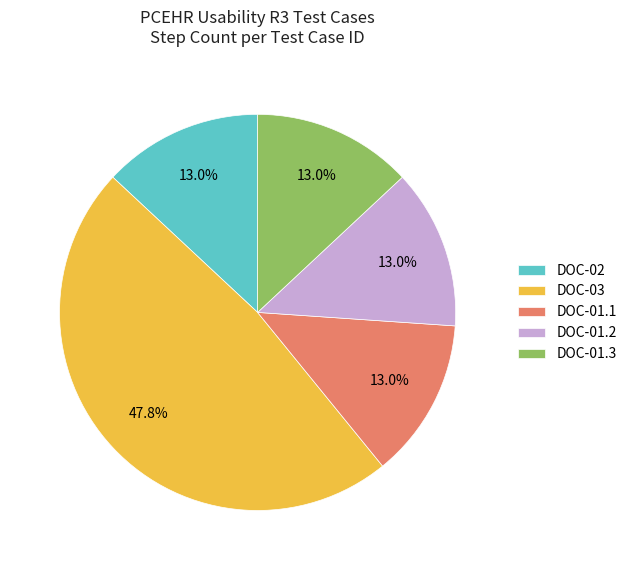

Does any single category account for the majority?

No